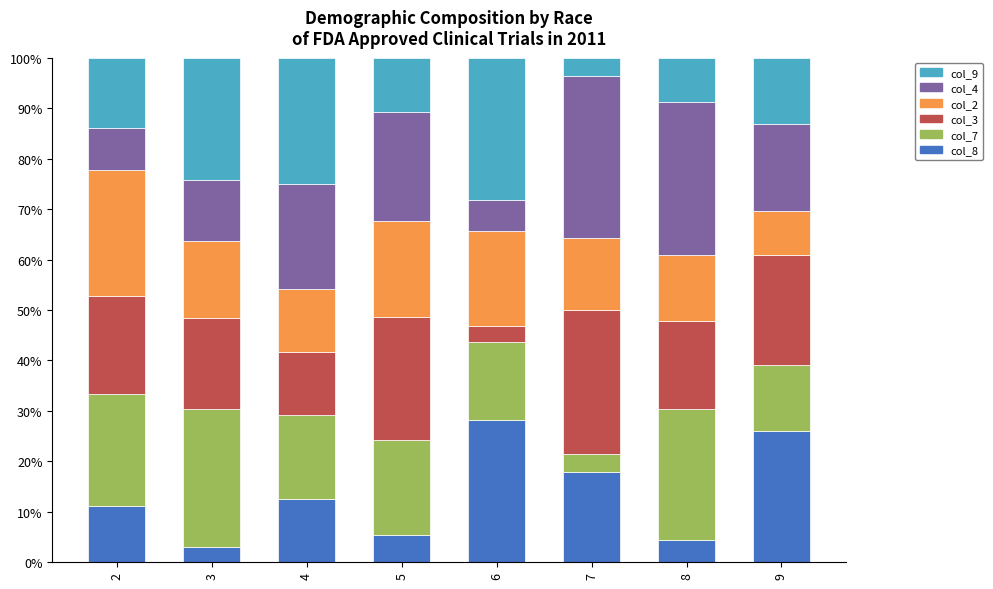

What is the highest value of the col_3 series?

28.1